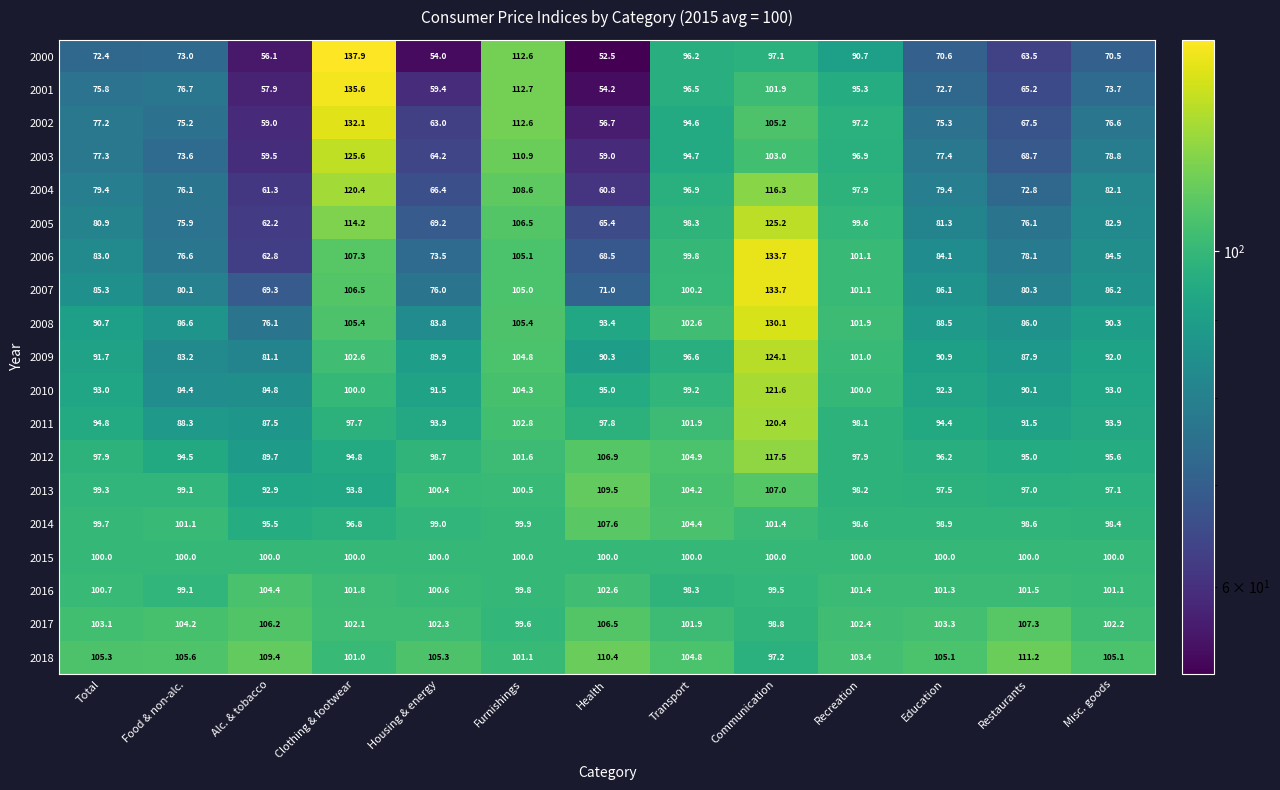

What is the difference between the second highest and minimum values in the 2012 series?

17.2